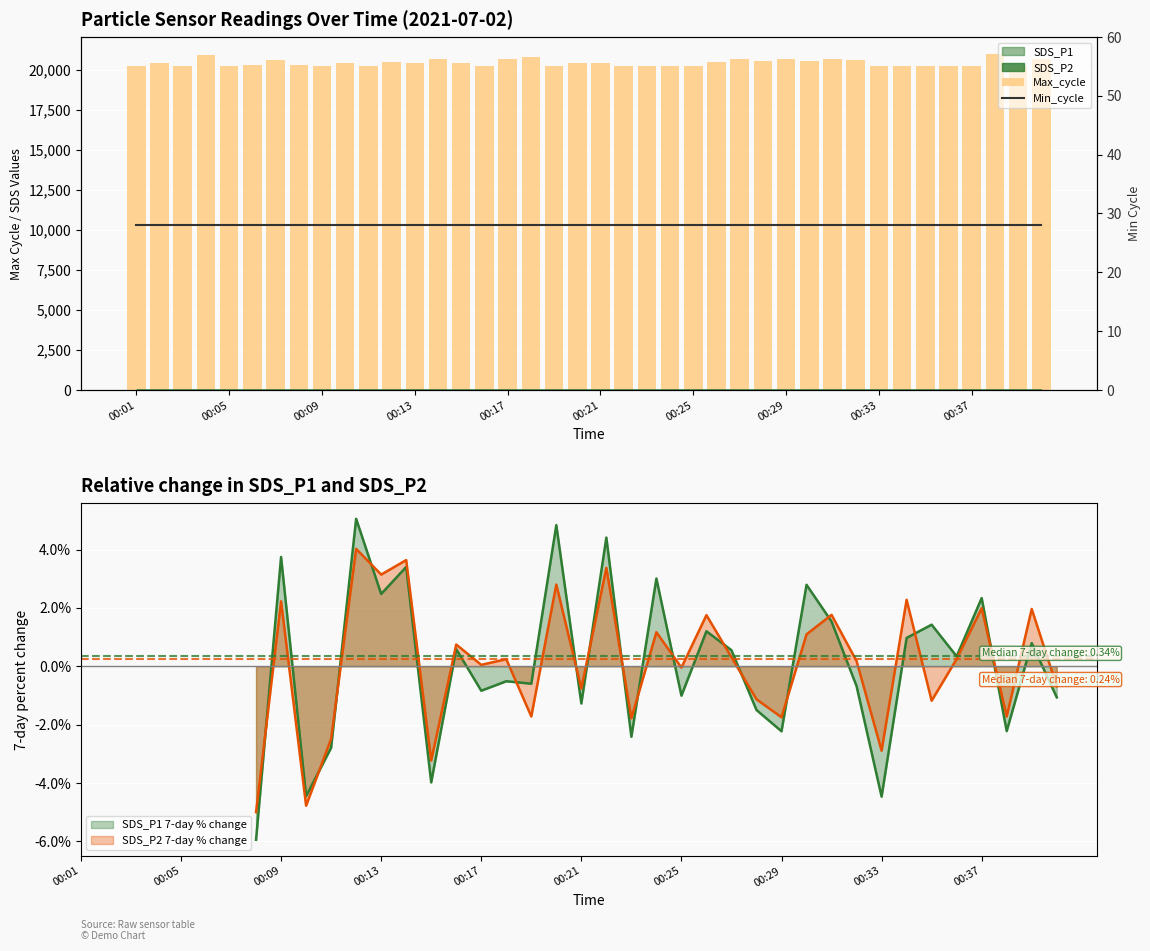

The SDS_P2 7-day % change series shows -0.0 at 00:25. True or false?

True